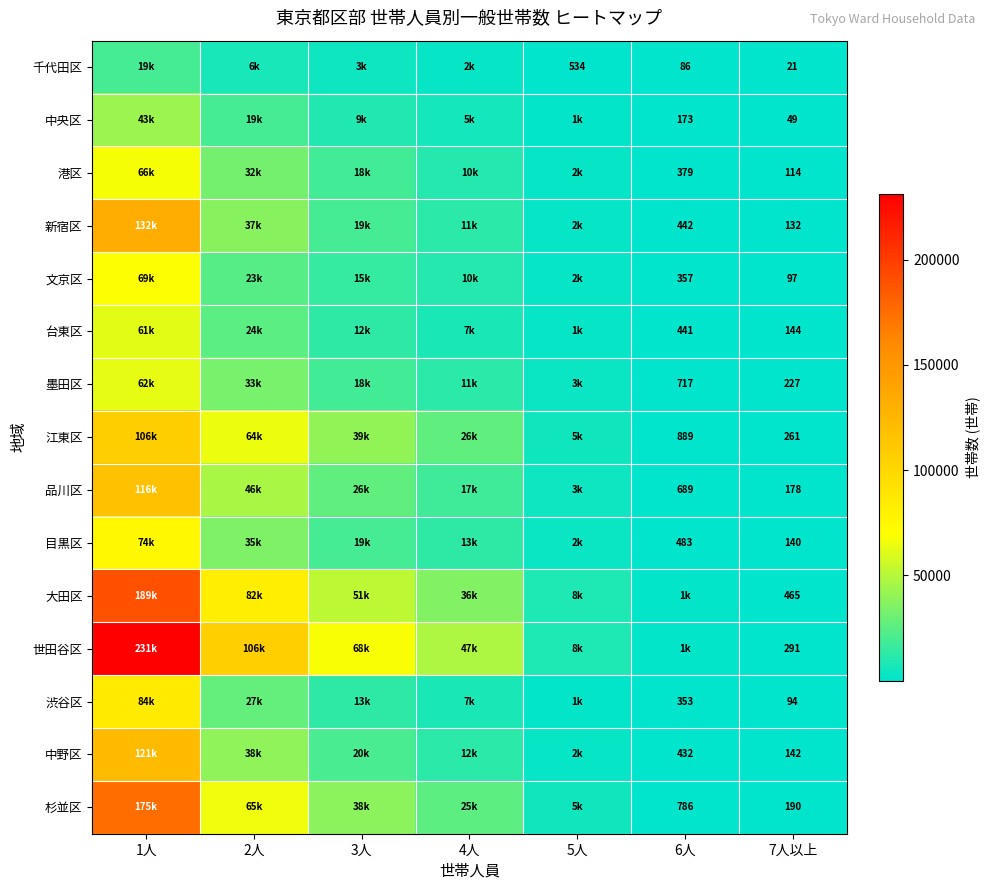

The value of 千代田区 at 6人 is 147. True or false?

False